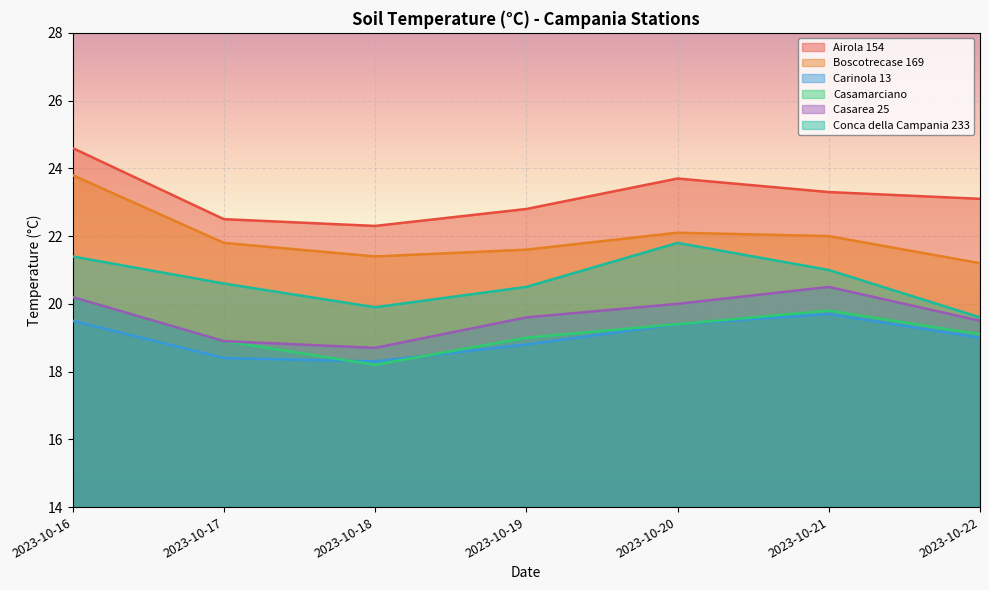

How many categories are shown in the chart?

7